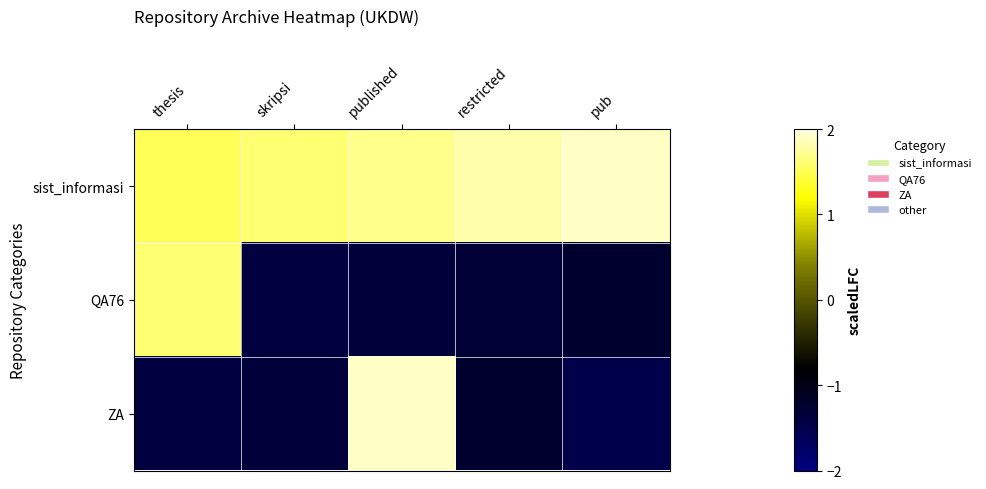

Which has a higher value, skripsi or pub?

pub